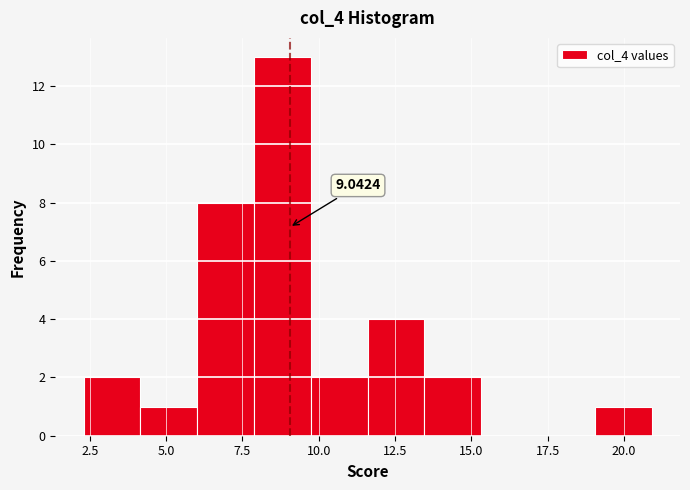

Read against the x-axis, roughly where is the centre of the tallest bar?

9.0